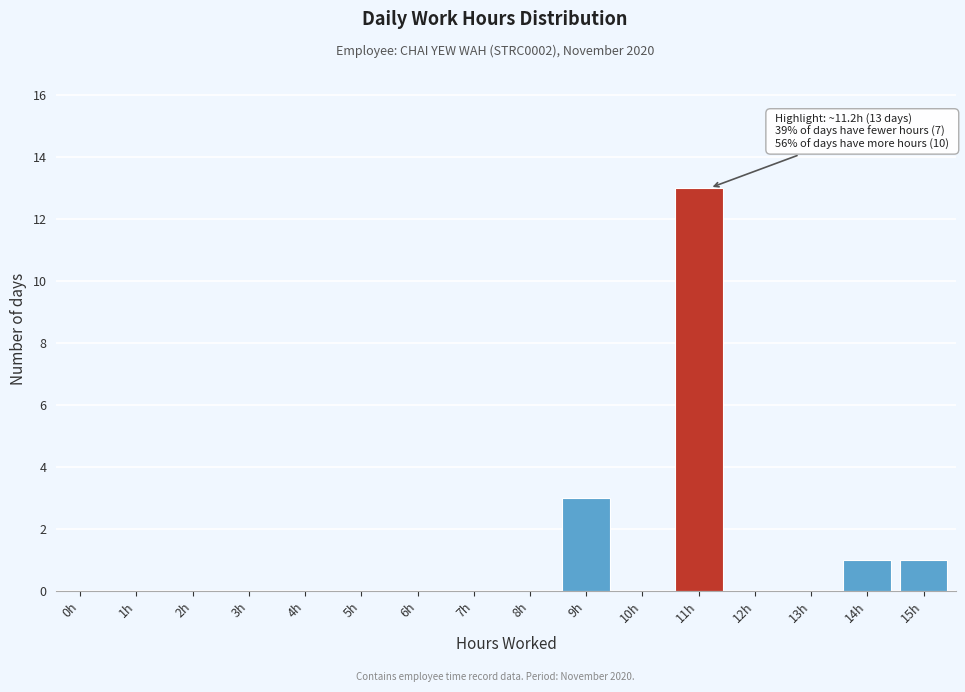

Reading right to left, extract all data points from this chart.

15h=1	14h=1	13h=0	12h=0	11h=13	10h=0	9h=3	8h=0	7h=0	6h=0	5h=0	4h=0	3h=0	2h=0	1h=0	0h=0